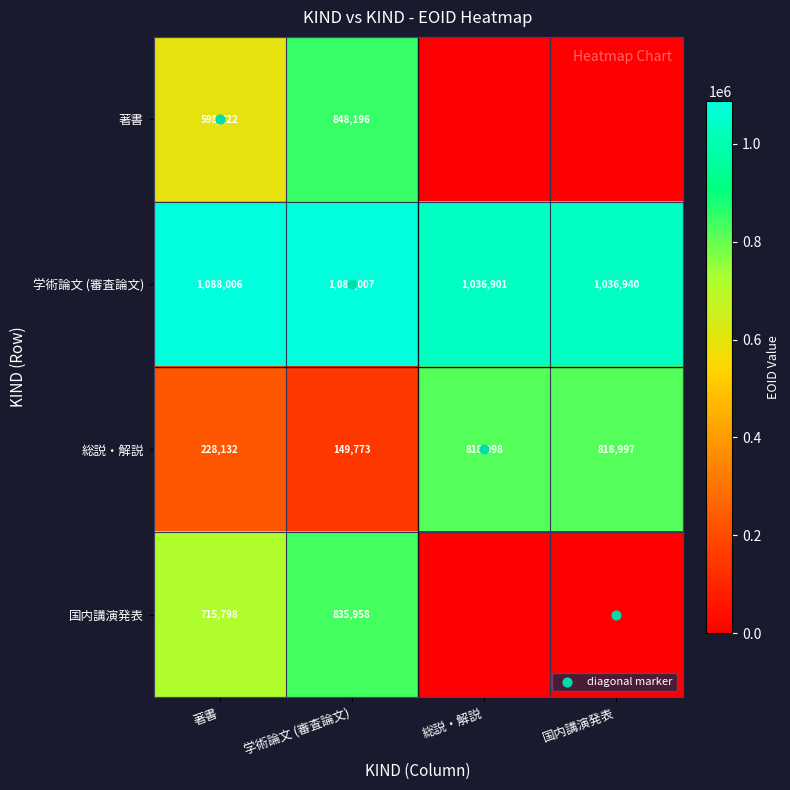

The value of 学術論文 (審査論文) at 著書 is 1088006. True or false?

True